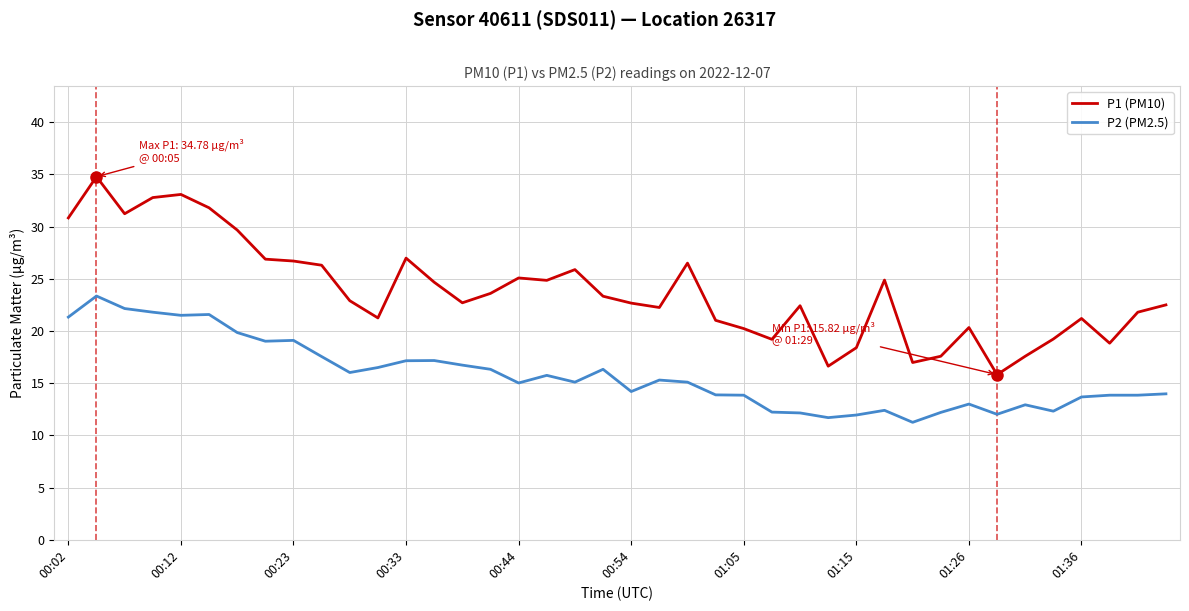

Which series has the largest total across all categories?

P1 (PM10)